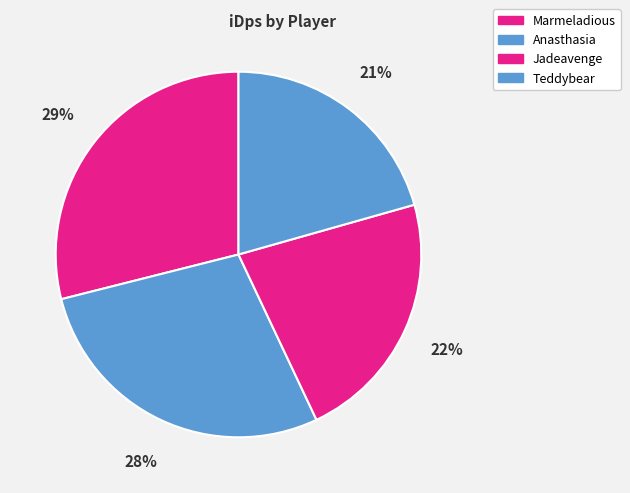

What percentage is the Marmeladious slice, to the nearest percent?

29%